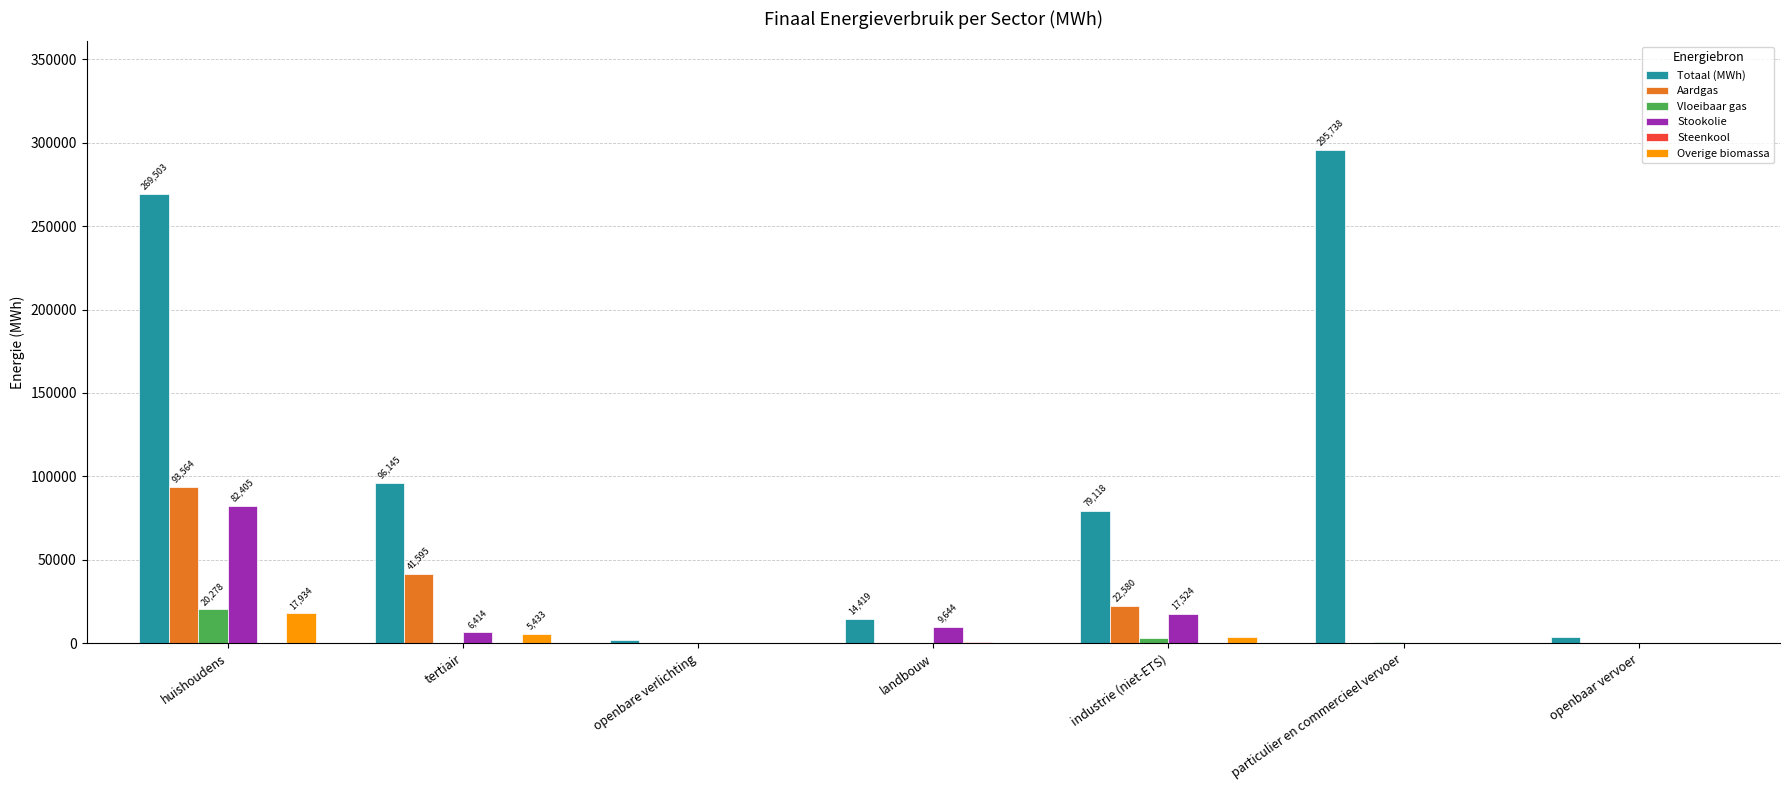

Which series has the largest range (max minus min)?

Totaal (MWh)